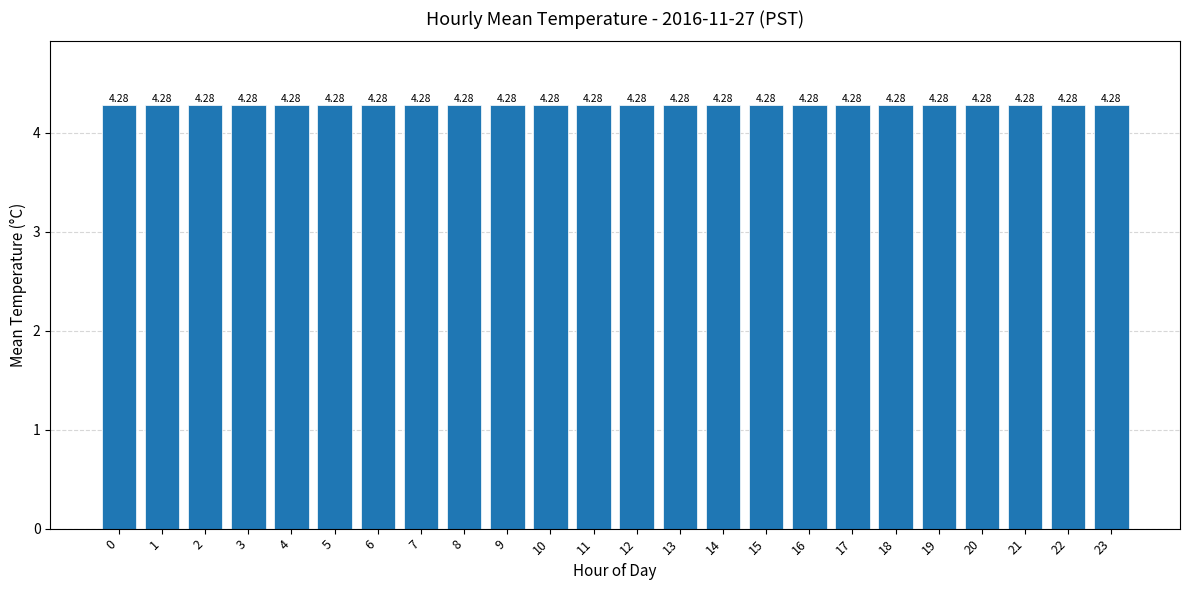

At which category does the chart reach its minimum across all series?

23